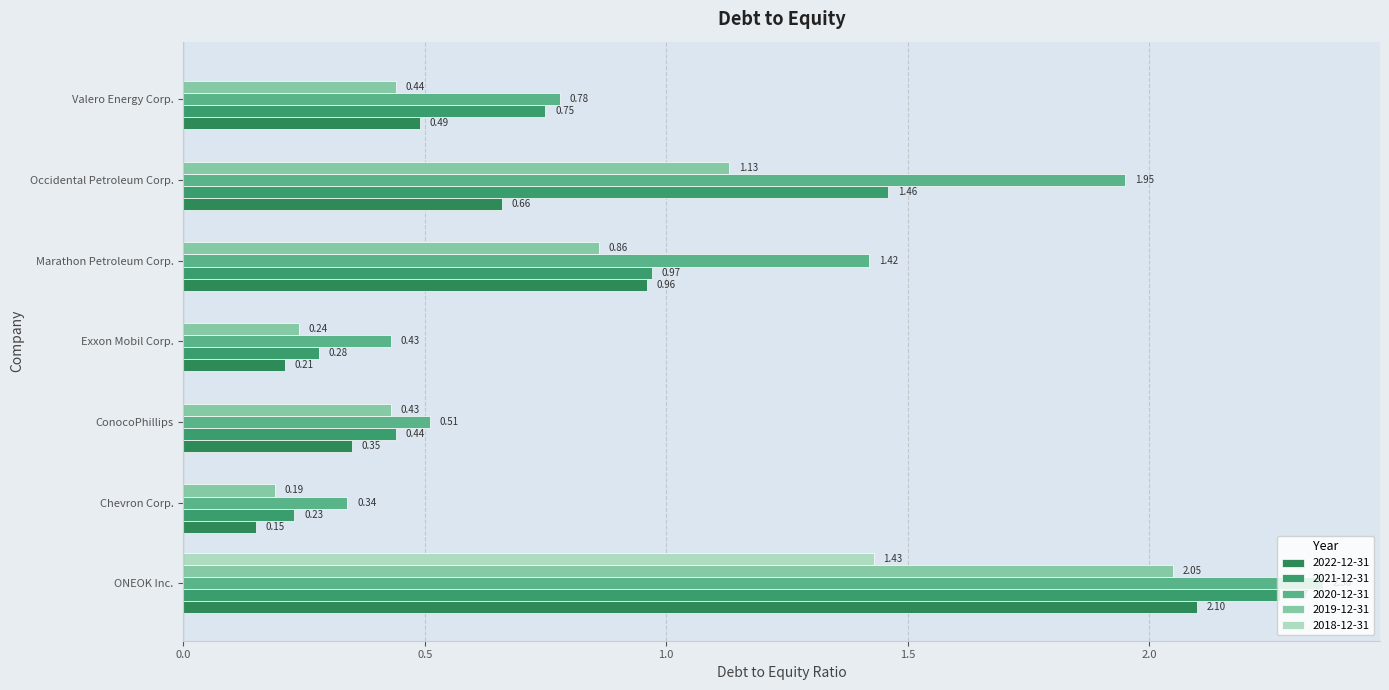

What are all the series names shown in the legend?

2022-12-31, 2021-12-31, 2020-12-31, 2019-12-31, 2018-12-31